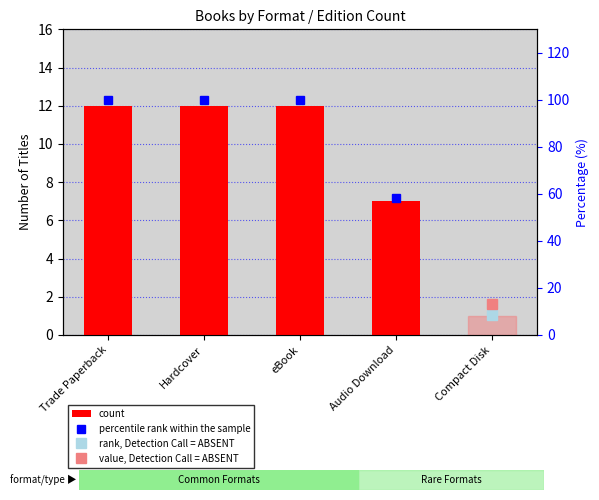

At Audio Download, list the series in order from smallest to largest.

count, percentile rank within the sample